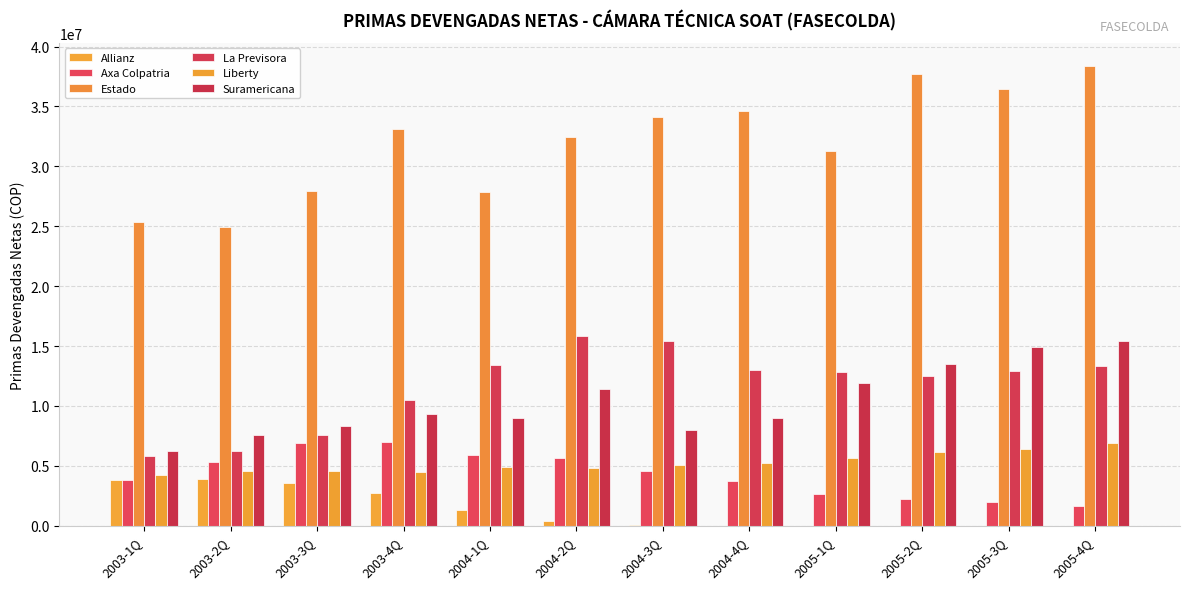

Does the chart contain stacked bars?

No